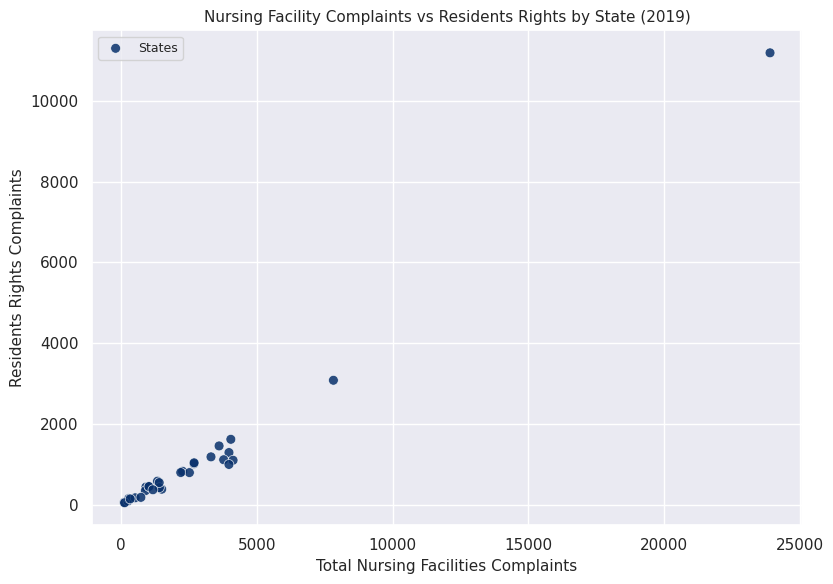

What Y value in the scatter plot is closest to 5620?

3081